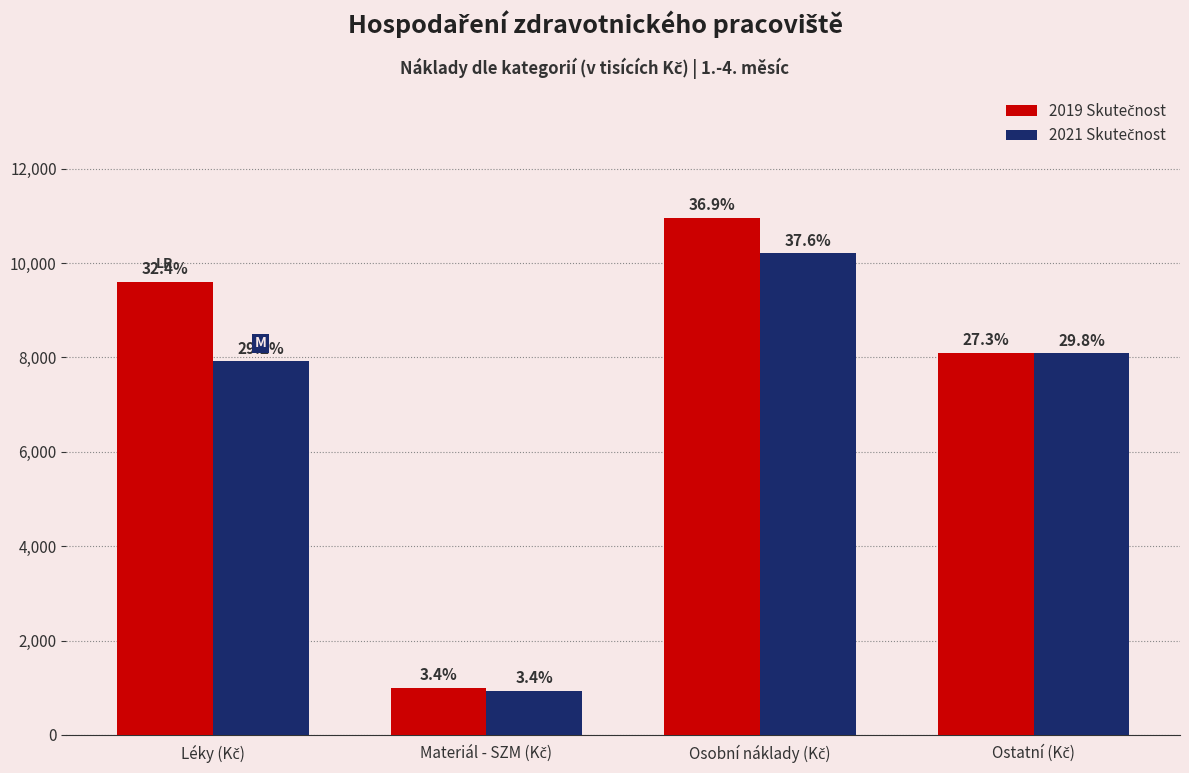

Is it true that 2021 Skutečnost equals 10204.1 at Osobní náklady (Kč)?

True